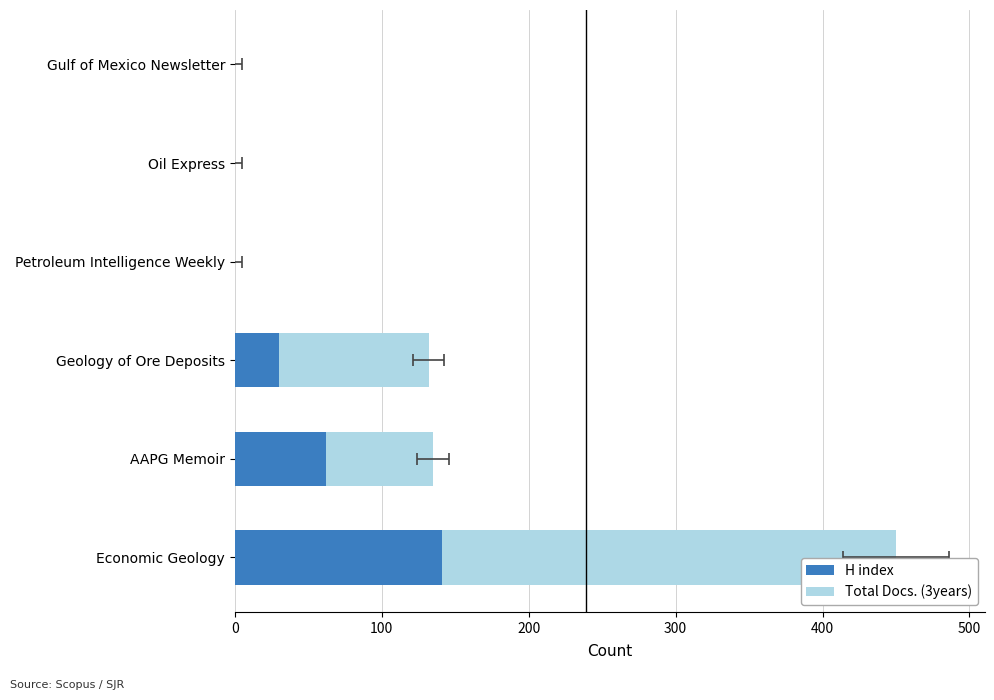

What is the average value of the Total Docs. (3years) series?

81